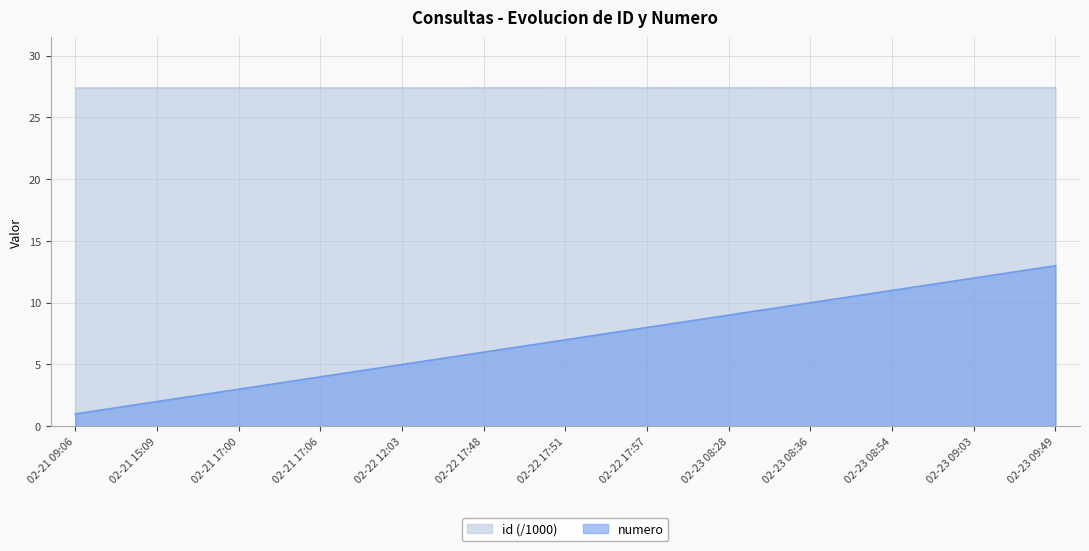

The value of numero at 02-22 12:03 is 5.0. True or false?

True